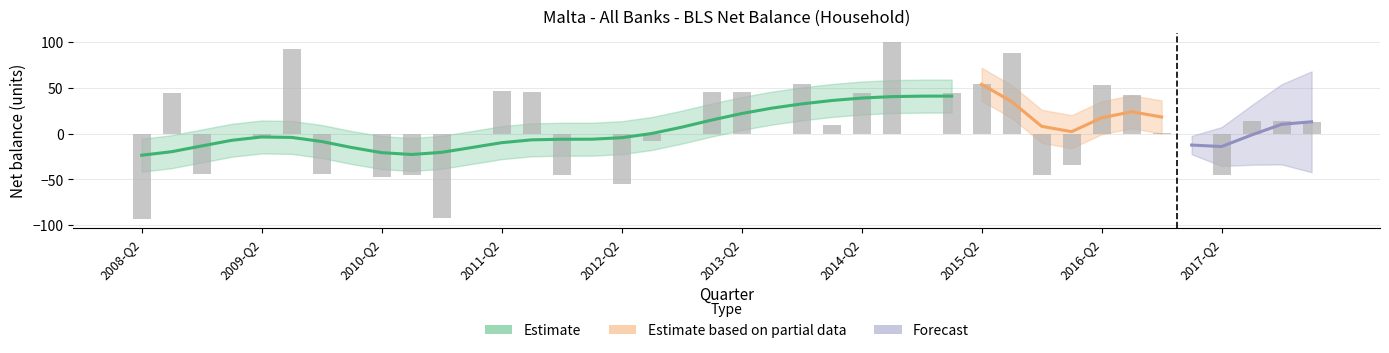

True or false: the data shows 44.7 at 2014-Q2.

True